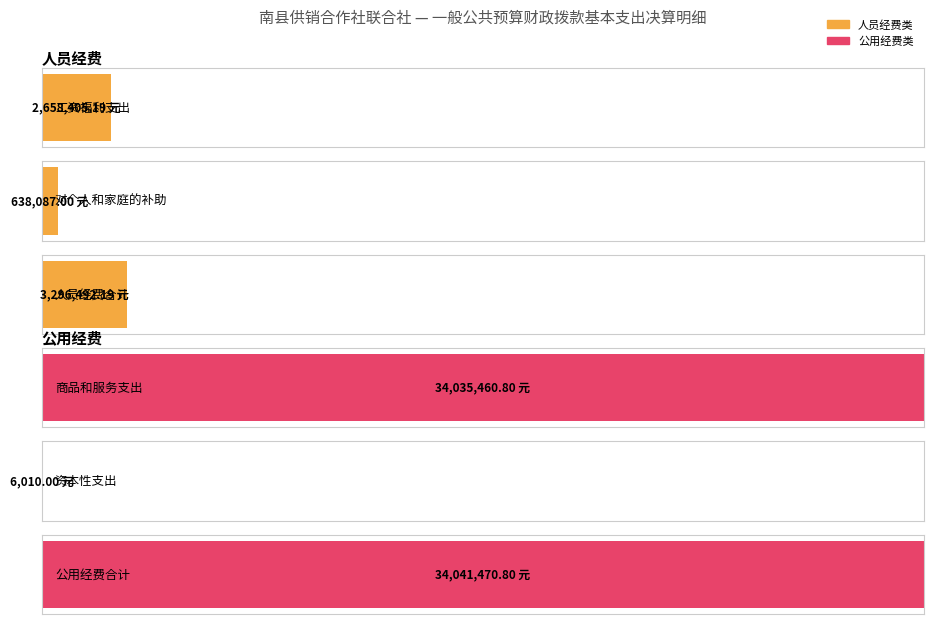

What is the minimum value shown in the chart?

6010.0